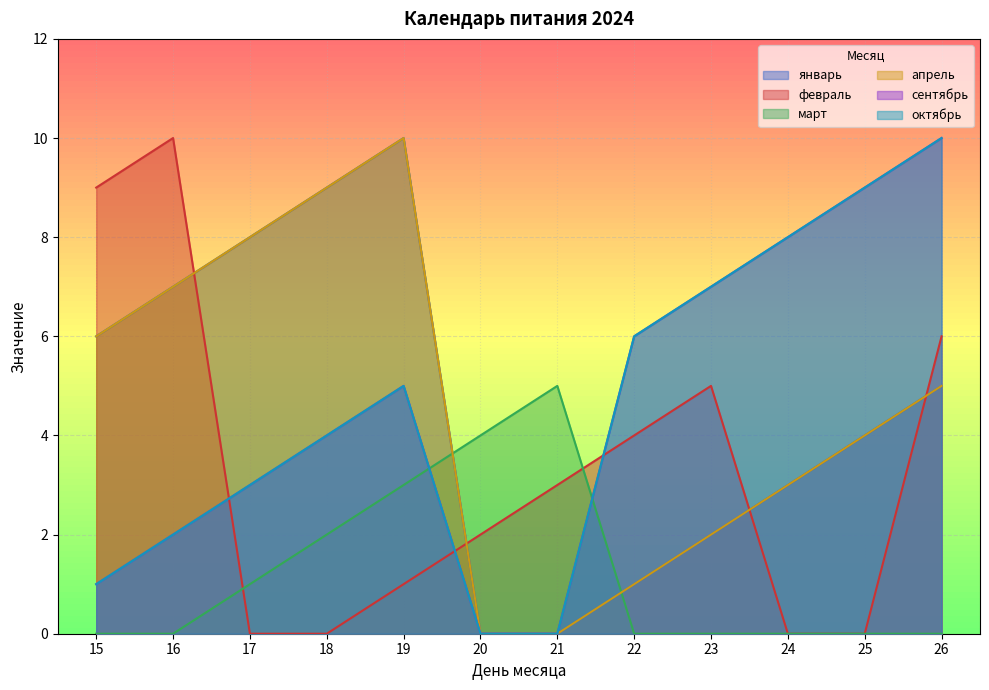

At which label does сентябрь reach its peak?

19